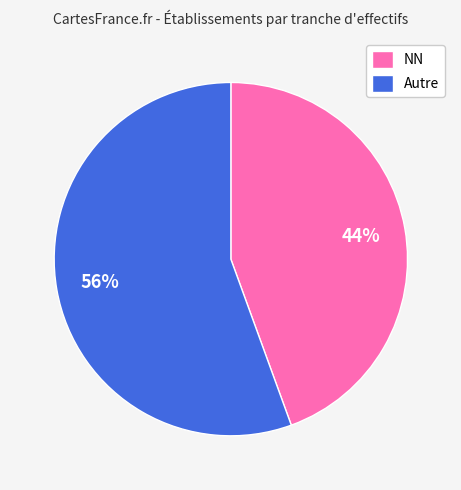

What is the largest slice in the pie chart?

Autre